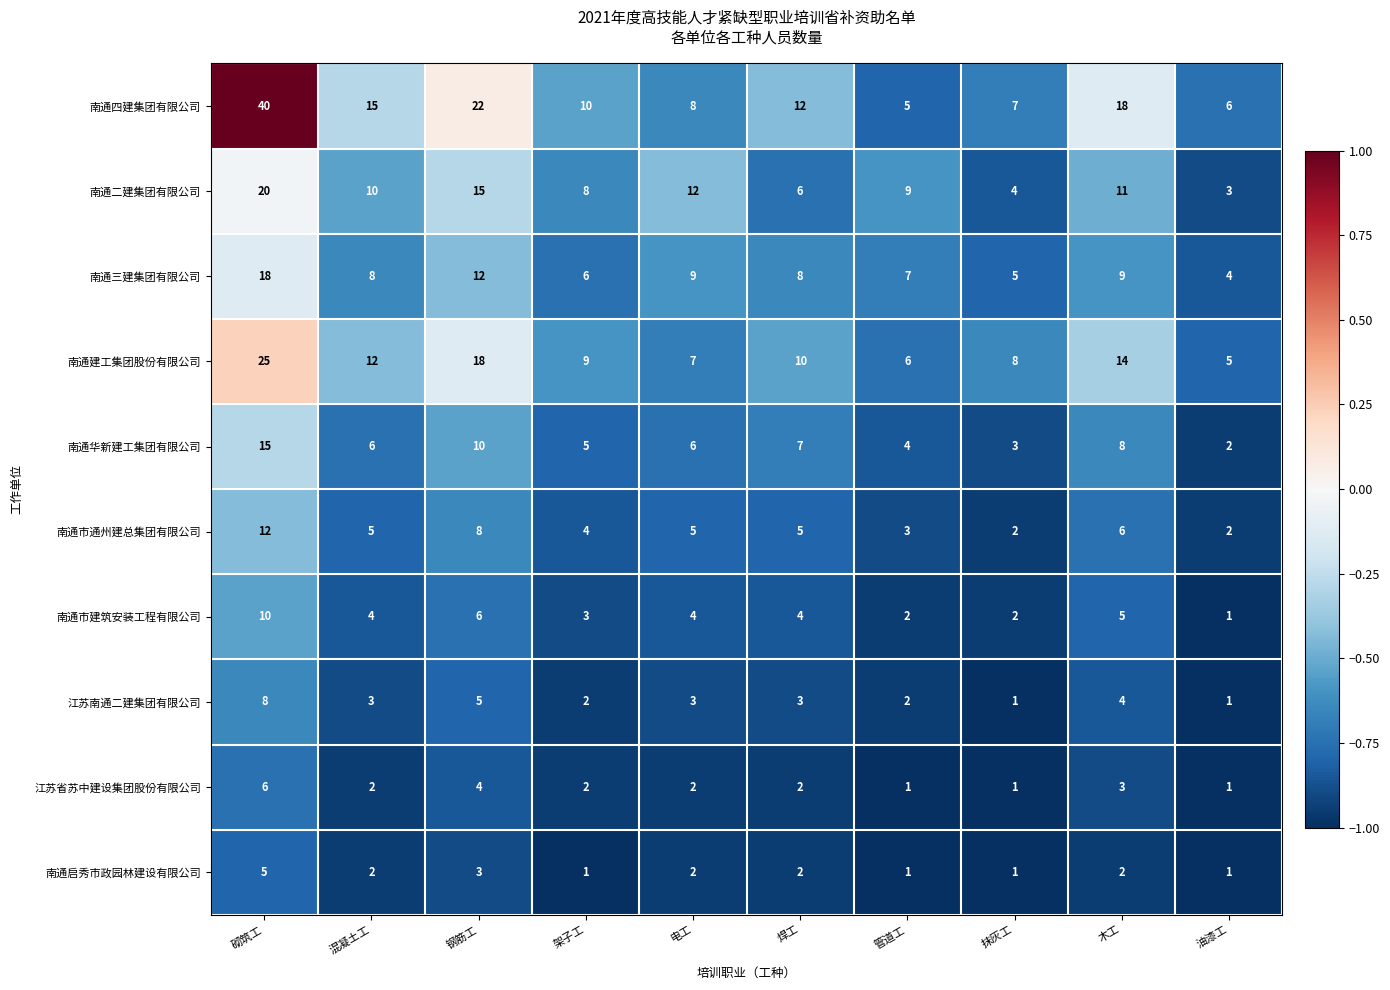

The value of 南通市通州建总集团有限公司 at 抹灰工 is 1. True or false?

False